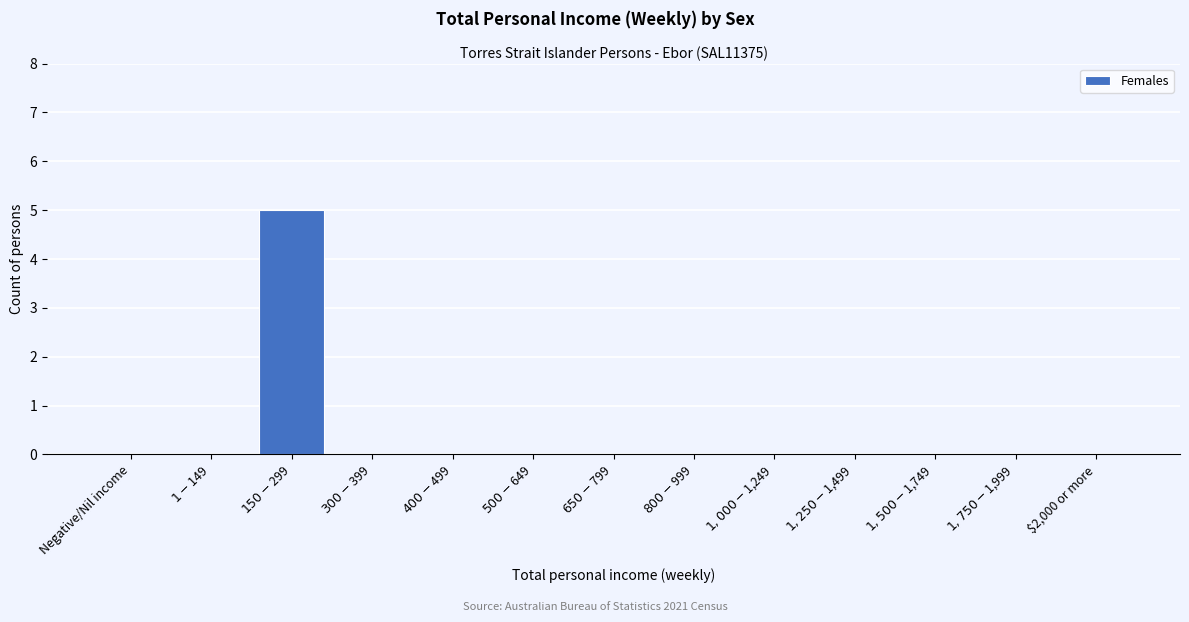

The chart shows a value of 3 at $2,000 or more. True or false?

False